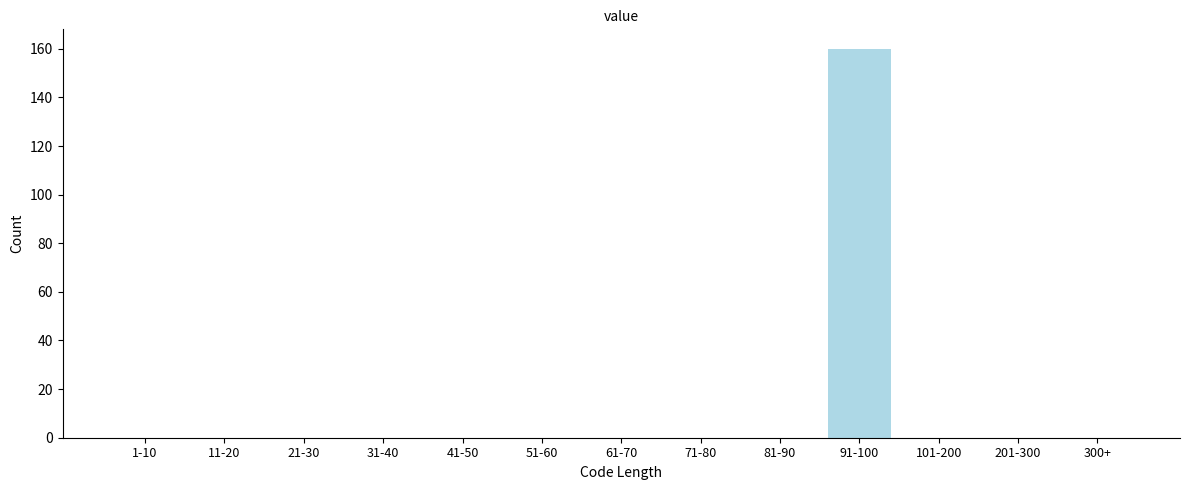

Reading left to right, transcribe all the data shown in this chart.

1-10=0	11-20=0	21-30=0	31-40=0	41-50=0	51-60=0	61-70=0	71-80=0	81-90=0	91-100=160	101-200=0	201-300=0	300+=0